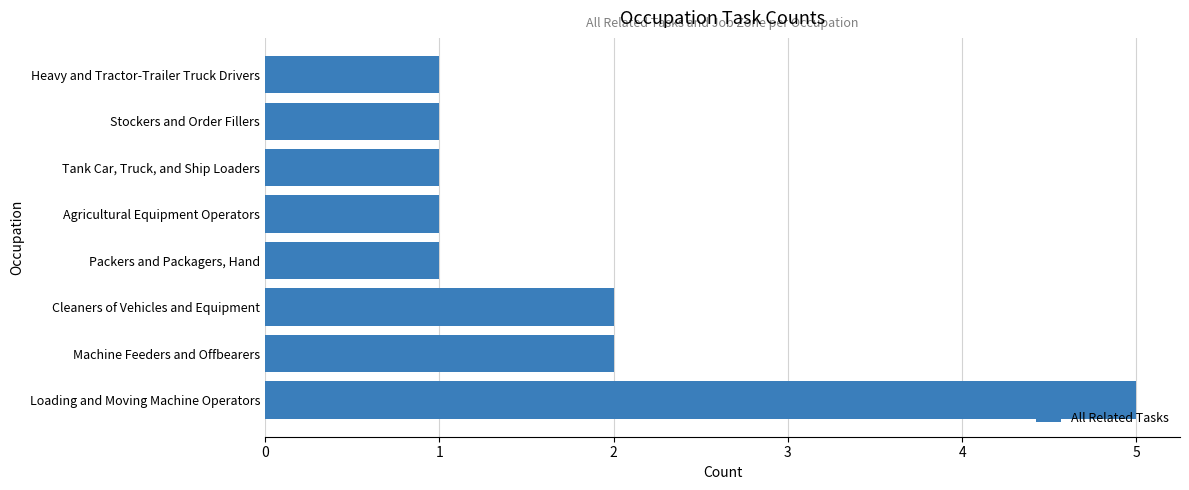

Is it true that the value at Loading and Moving Machine Operators is 8?

False